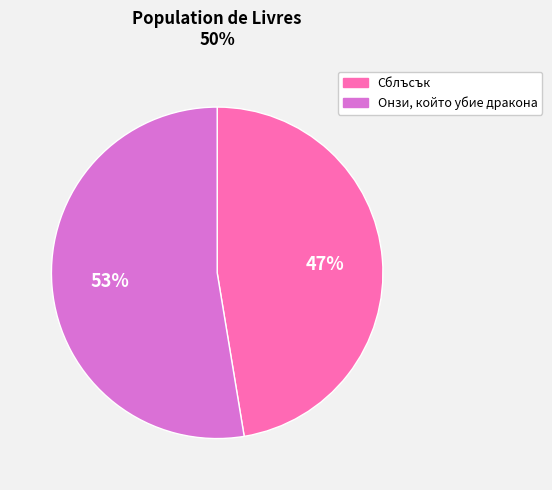

Is there any slice that represents more than half of the pie?

Yes